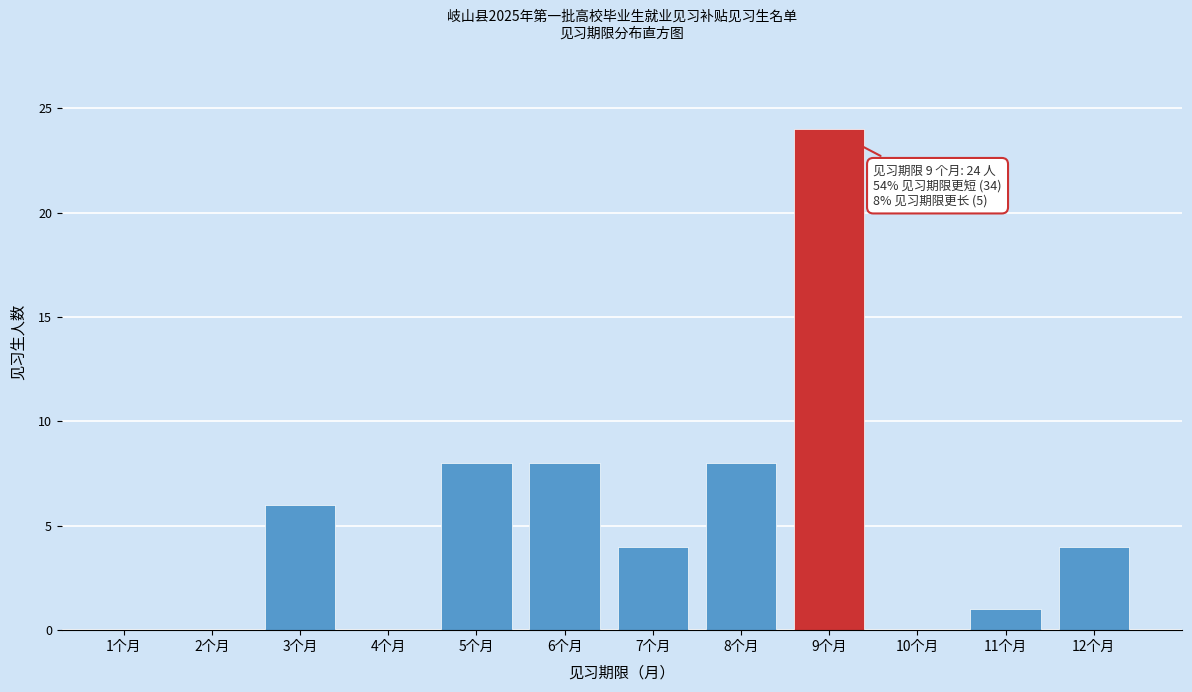

Reading left to right, extract all data points from this chart.

1个月=0	2个月=0	3个月=6	4个月=0	5个月=8	6个月=8	7个月=4	8个月=8	9个月=24	10个月=0	11个月=1	12个月=4